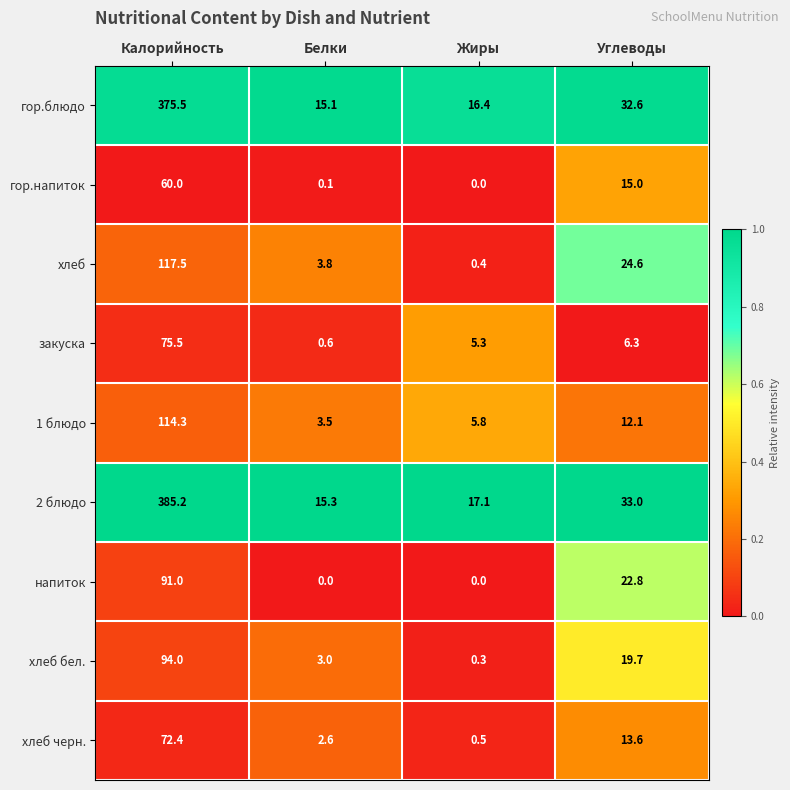

What is the difference between the хлеб бел. values at Белки and Жиры?

2.7